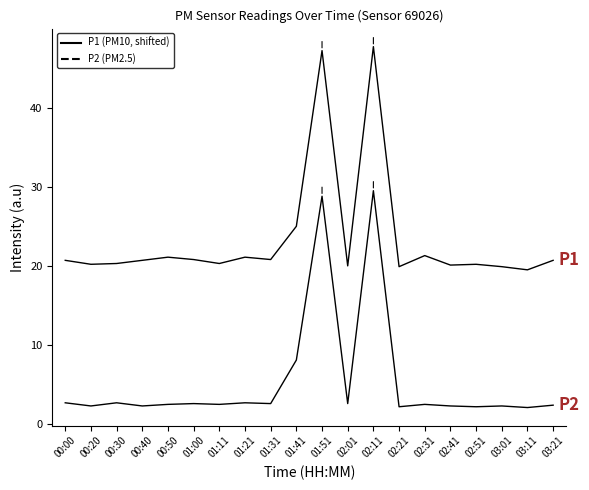

What is the label of the 20th point from the left?

03:21